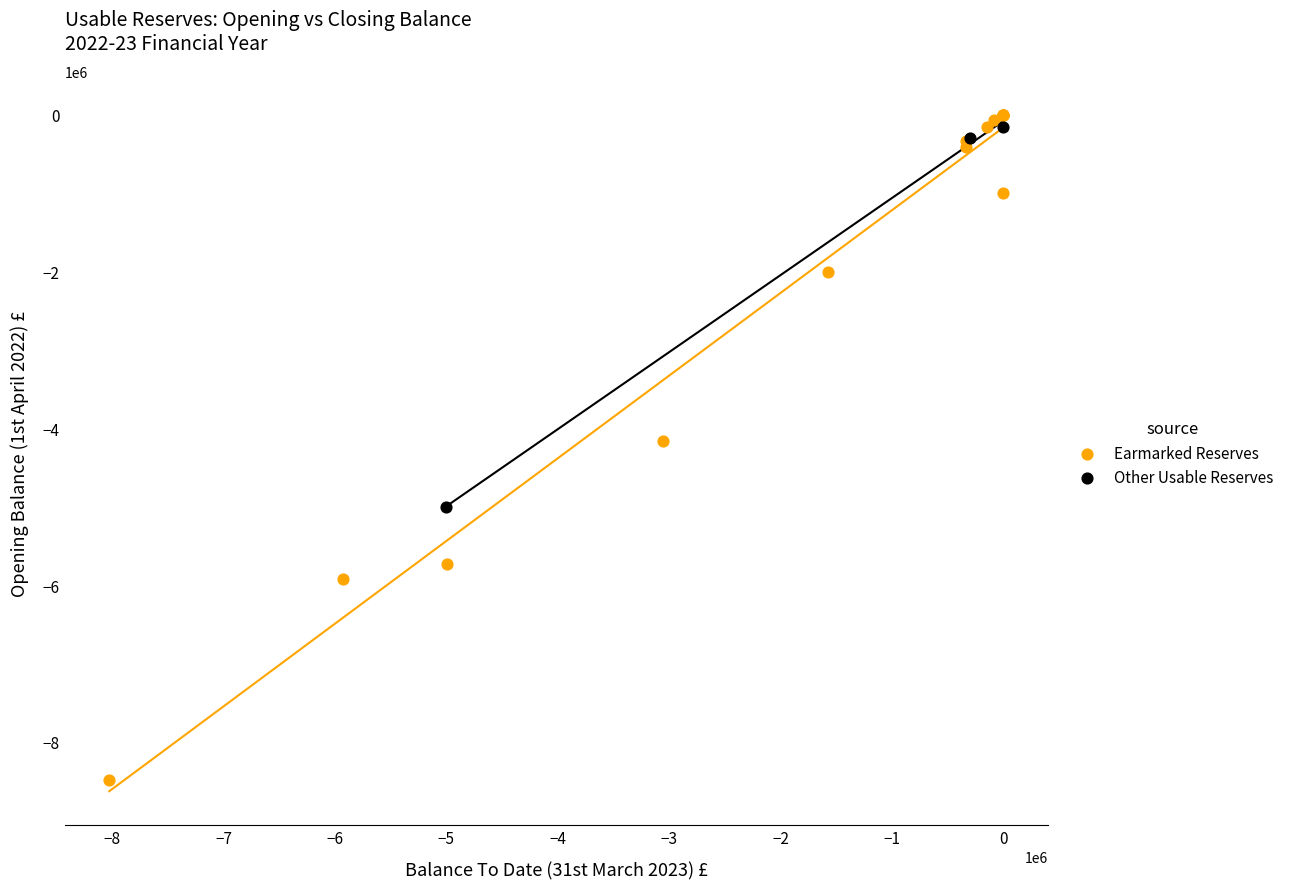

Which series reaches the minimum Y coordinate?

Earmarked Reserves